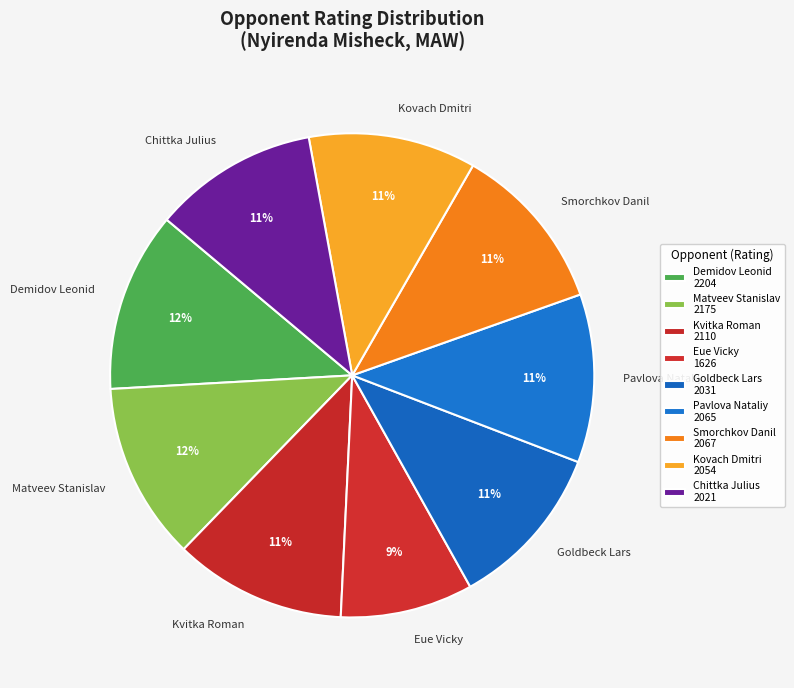

True or false: Matveev Stanislav accounts for 5% of the total.

False